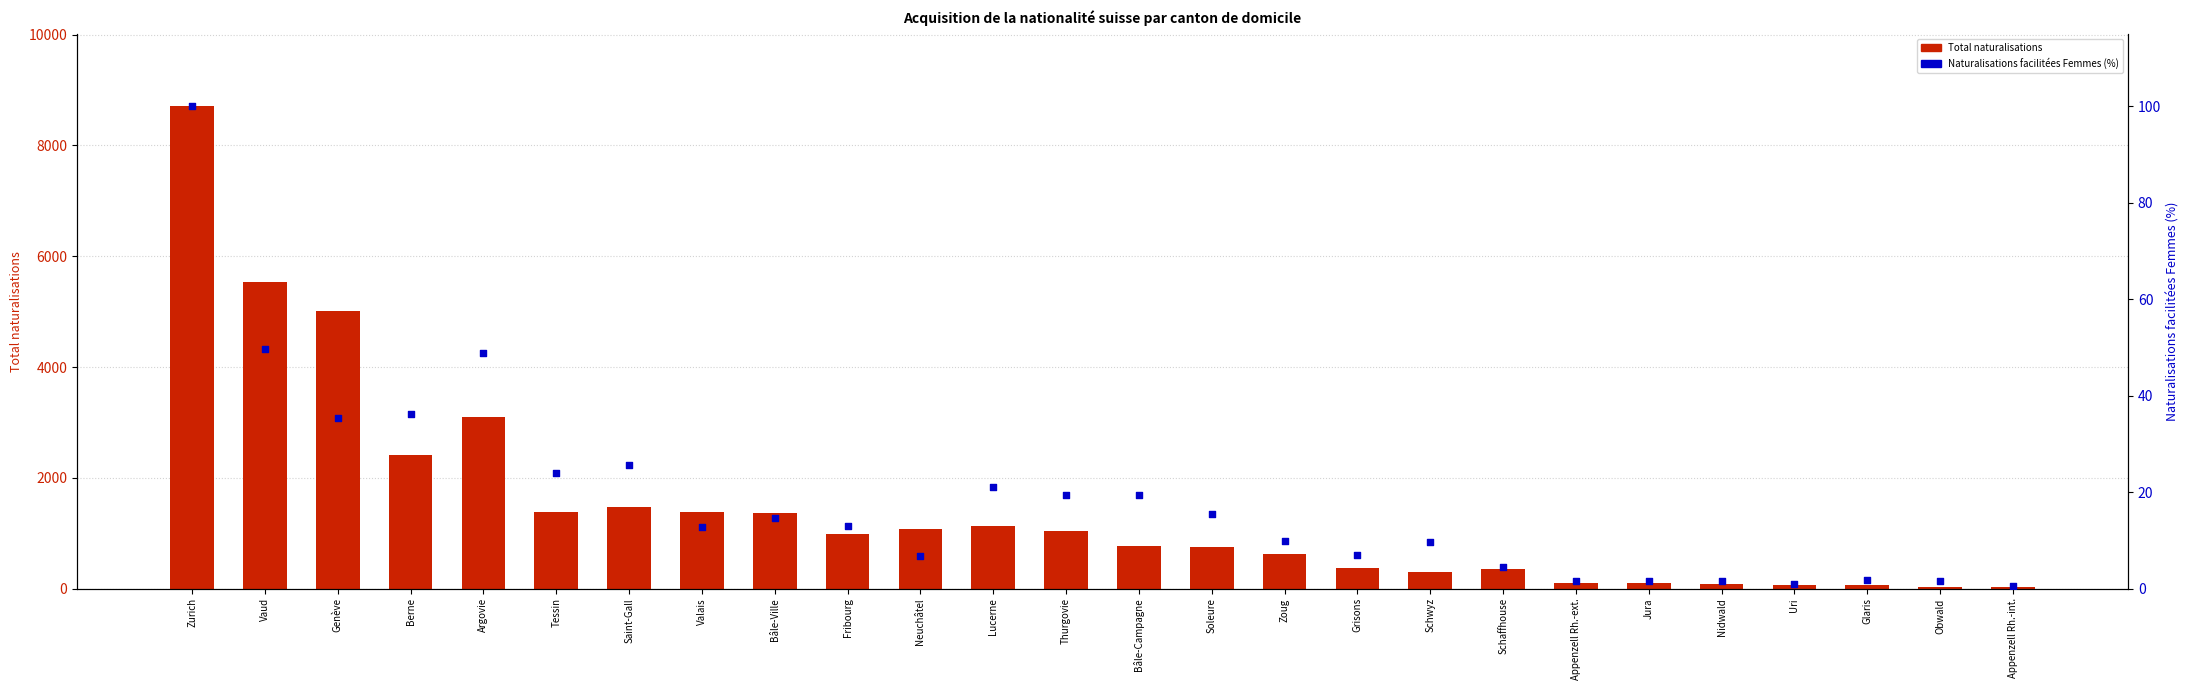

Which series has the widest spread of Y values?

Total naturalisations